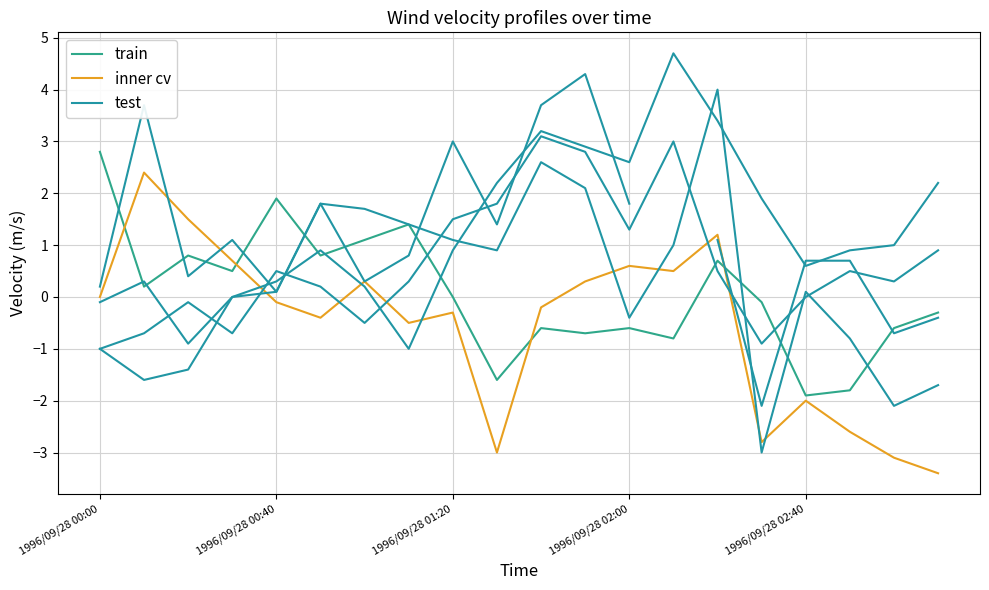

In inner cv, how many points are higher than both neighbors (excluding endpoints)?

6